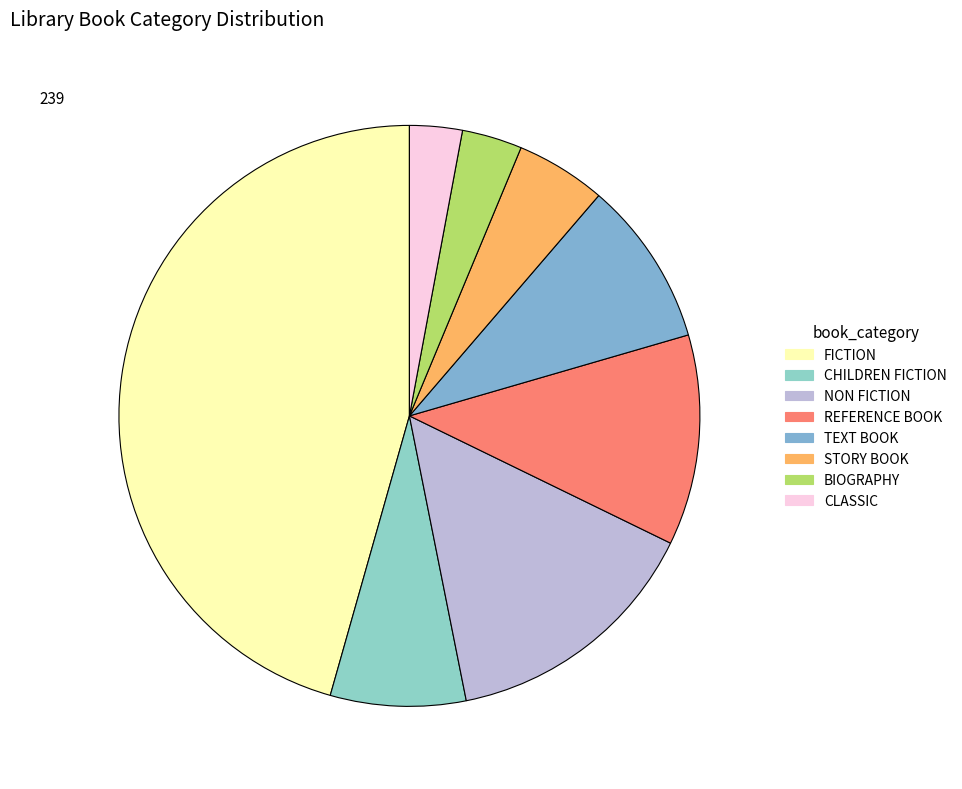

Is it true that REFERENCE BOOK is 20% of the pie?

False